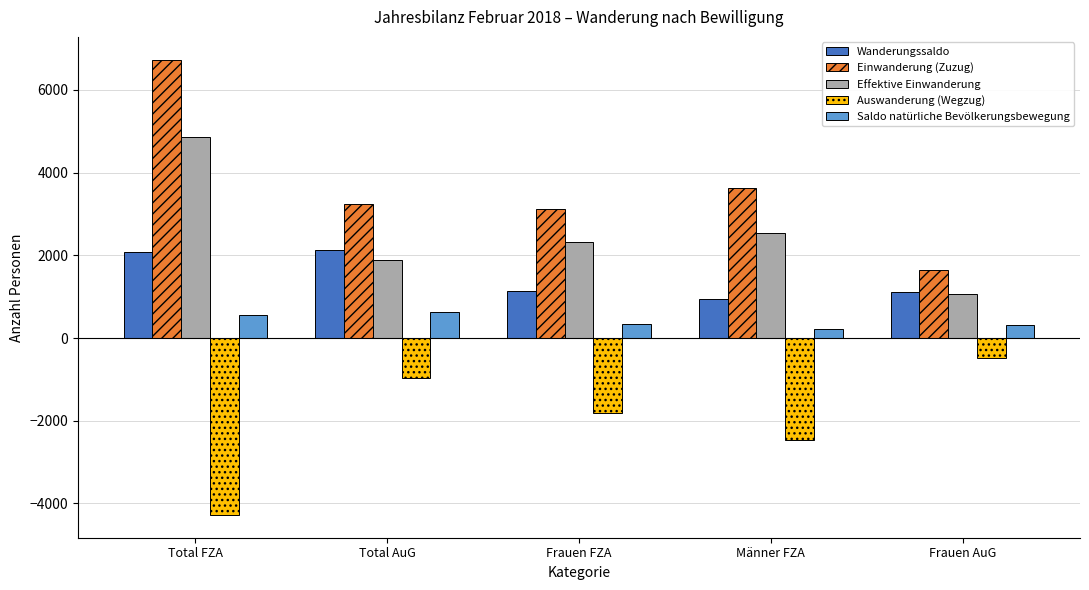

Rank the series by their average value, from lowest to highest.

Auswanderung (Wegzug), Saldo natürliche Bevölkerungsbewegung, Wanderungssaldo, Effektive Einwanderung, Einwanderung (Zuzug)